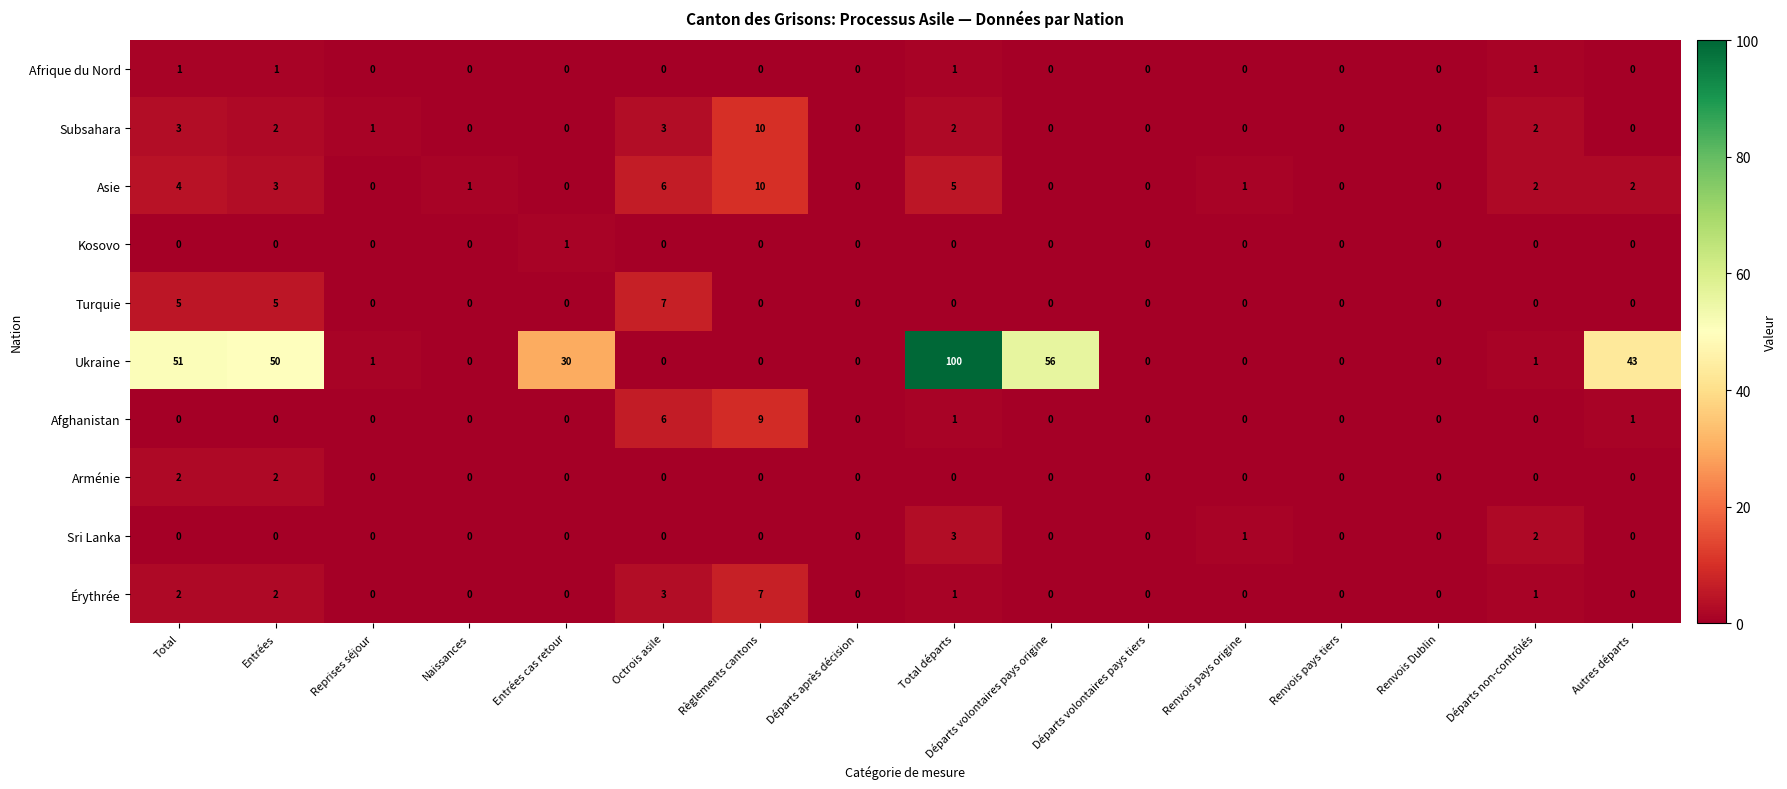

Which series has the largest total across all categories?

Ukraine